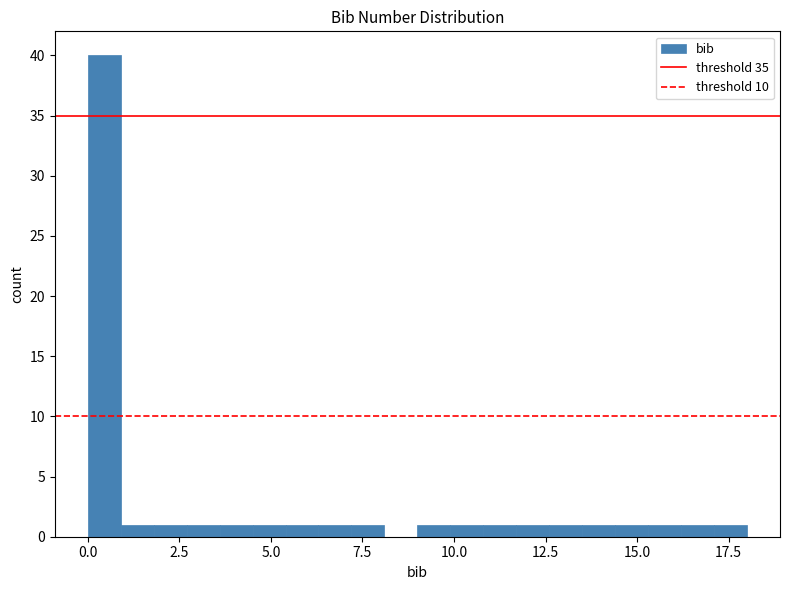

Read against the x-axis, roughly where is the centre of the tallest bar?

0.5